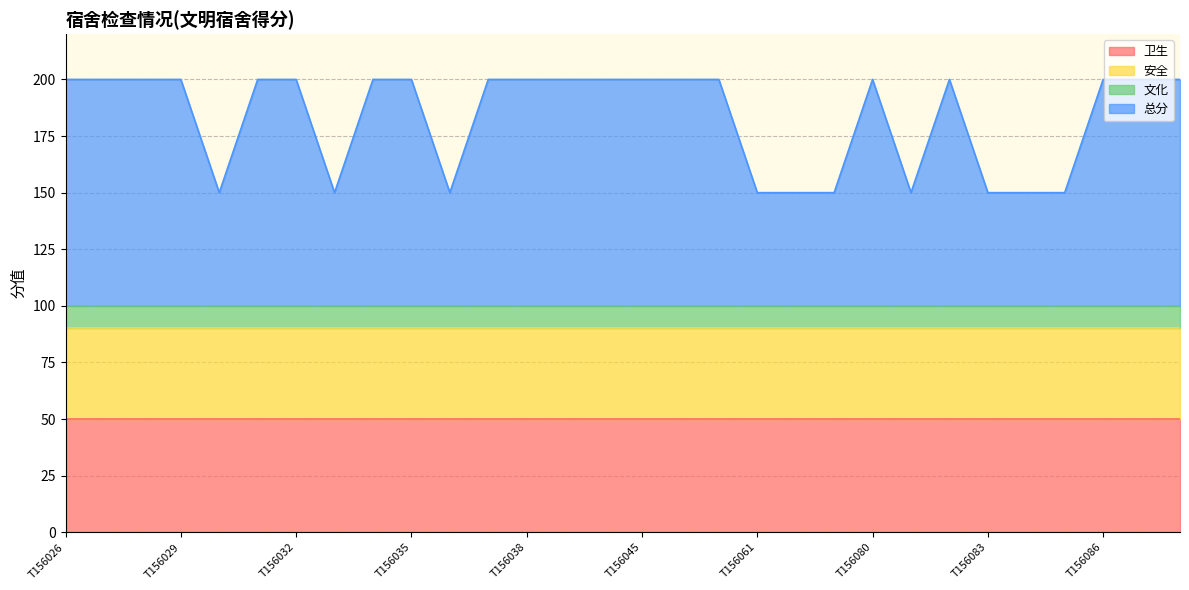

Reading left to right, what are all the values shown in this chart?

卫生: 50	50	50	50	50	50	50	50	50	50	50	50	50	50	50	50	50	50	50	50	50	50	50	50	50	50	50	50	50	50
安全: 40	40	40	40	40	40	40	40	40	40	40	40	40	40	40	40	40	40	40	40	40	40	40	40	40	40	40	40	40	40
文化: 10	10	10	10	10	10	10	10	10	10	10	10	10	10	10	10	10	10	10	10	10	10	10	10	10	10	10	10	10	10
总分: 100	100	100	100	50	100	100	50	100	100	50	100	100	100	100	100	100	100	50	50	50	100	50	100	50	50	50	100	100	100